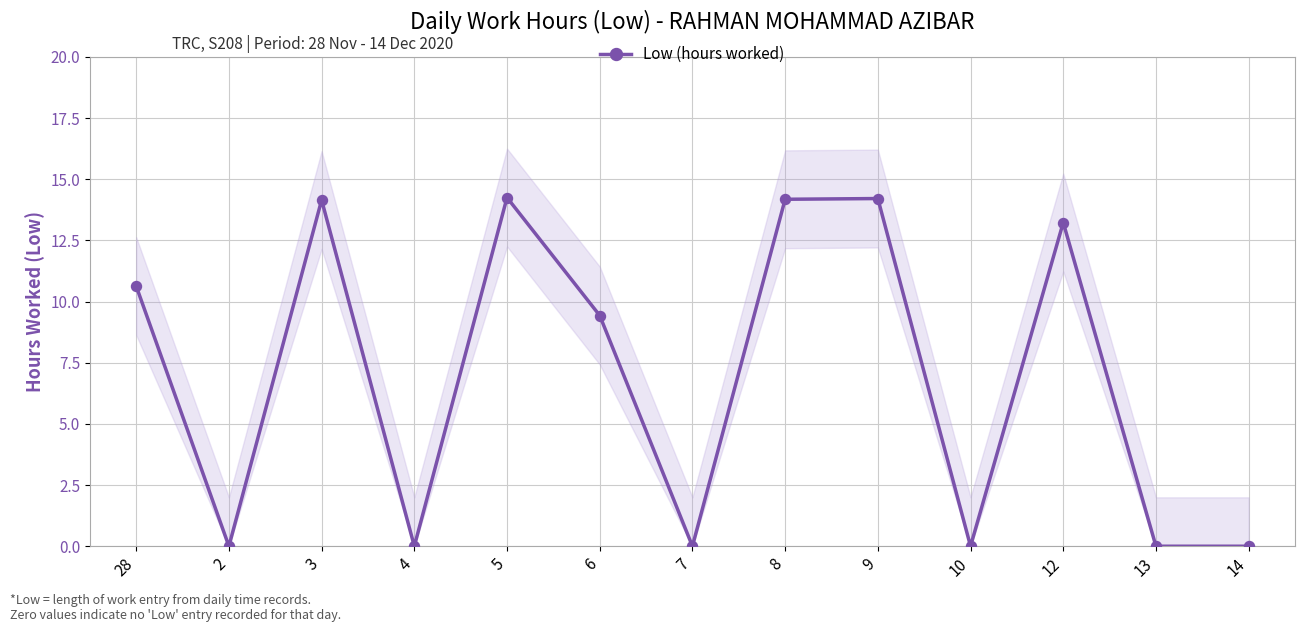

Which has a higher value, 6 or 12?

12